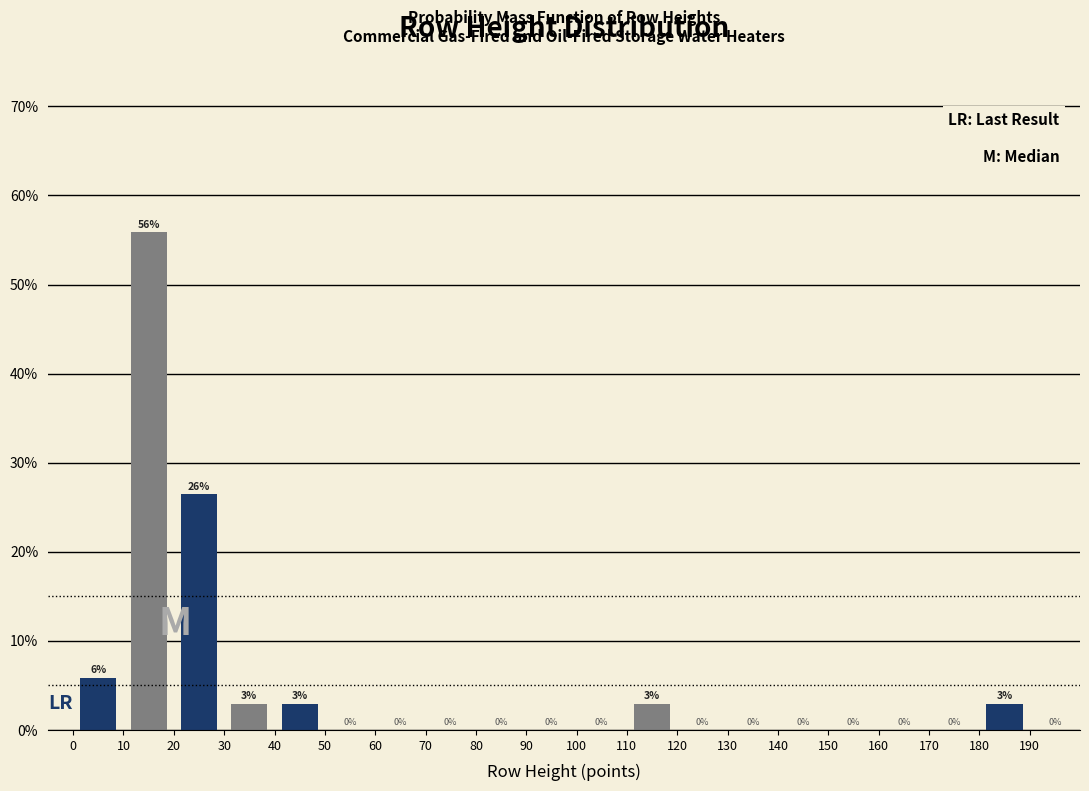

Which range on the x-axis has the tallest bar?

10 to 20